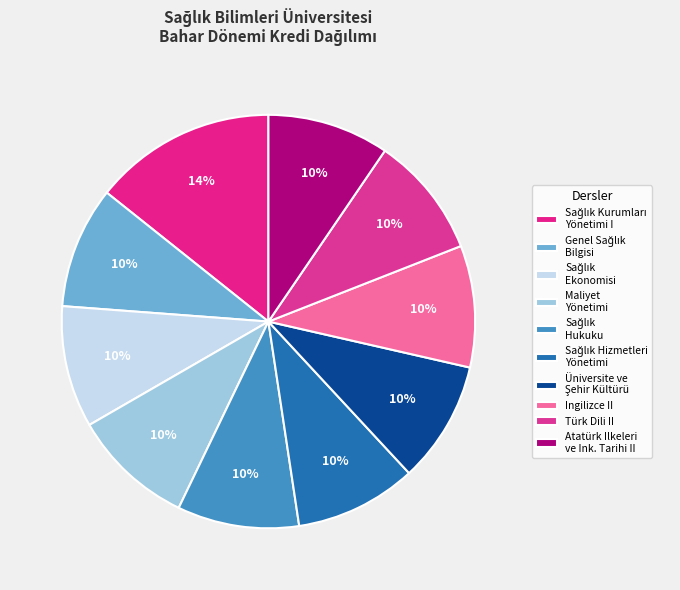

Rank the categories by value from lowest to highest.

Genel Sağlık Bilgisi, Sağlık Ekonomisi, Sağlık Kurumlarında Maliyet Yönetimi, Sağlık Hukuku, Sağlık Hizmetleri Yönetimi, Üniversite ve Şehir Kültürü, Ingilizce II, Türk Dili II, Atatürk Ilkeleri ve Inkilap Tarihi II, Sağlık Kurumları Yönetimi I